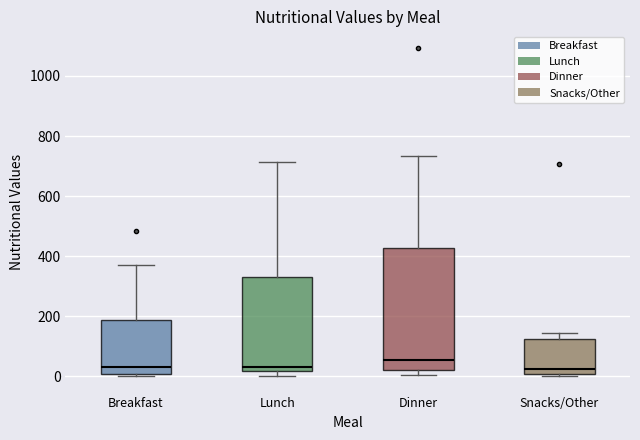

Where is the upper edge of the box for Dinner on the y-axis? The values are not printed on the chart, so give them approximately, as read against the axis.

420